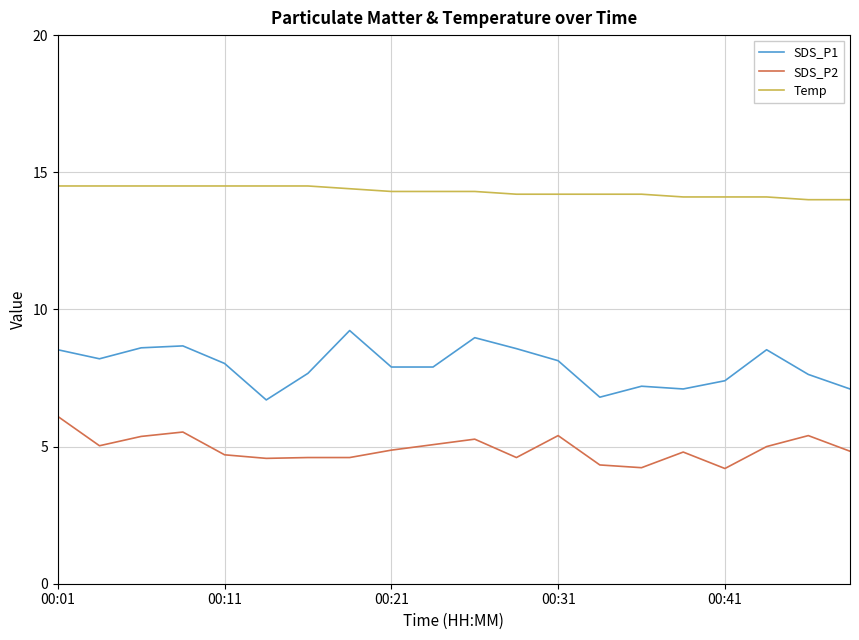

Is this an area chart (filled region under the line)?

No